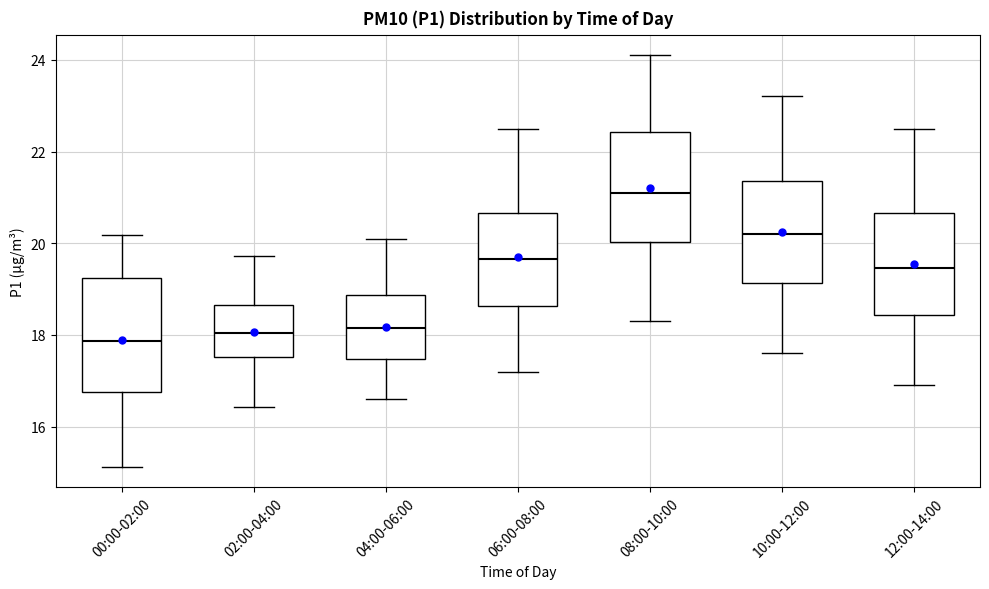

Where is the upper edge of the box for 08:00-10:00 on the y-axis? The values are not printed on the chart, so give them approximately, as read against the axis.

22.4